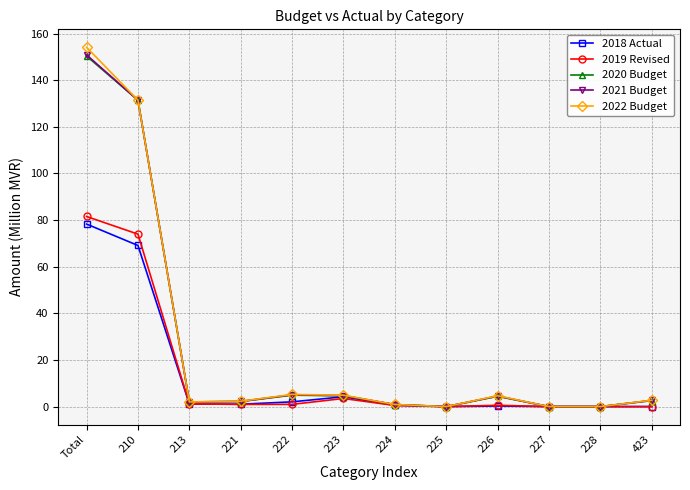

True or false: 2020 Budget has more than 1 points higher than both neighbors.

True